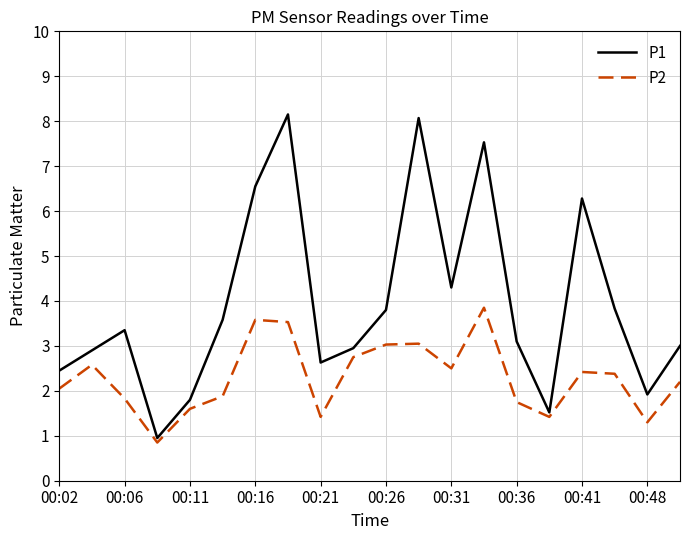

Rank the series by their maximum value, from highest to lowest.

P1, P2